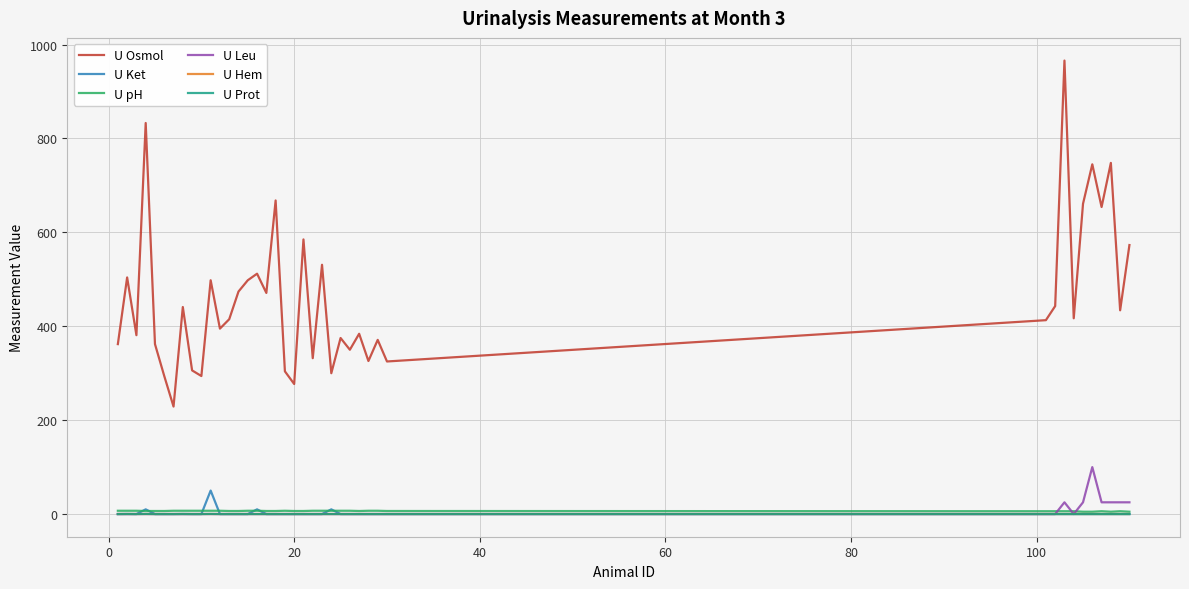

Does the chart have visible grid lines?

Yes